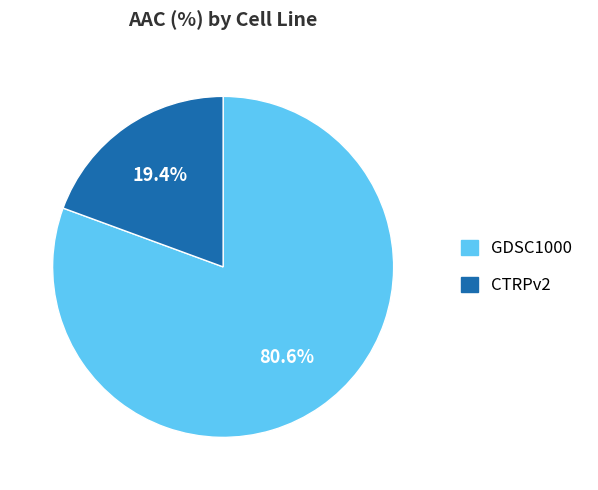

To the nearest percent, what percentage of the pie is CTRPv2?

19%